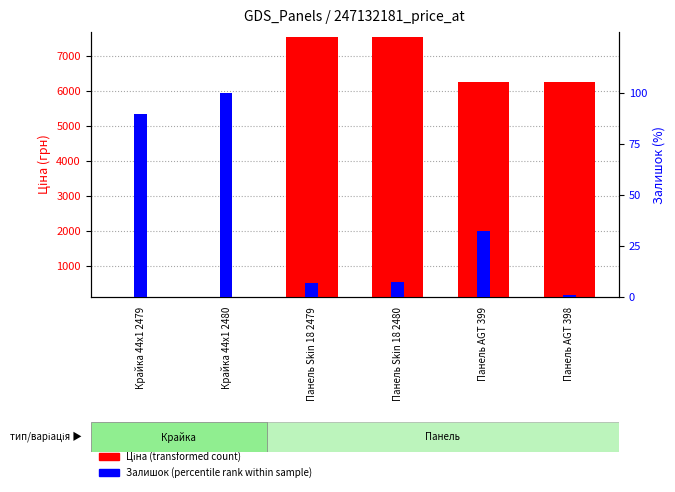

How many bars are there in total?

12